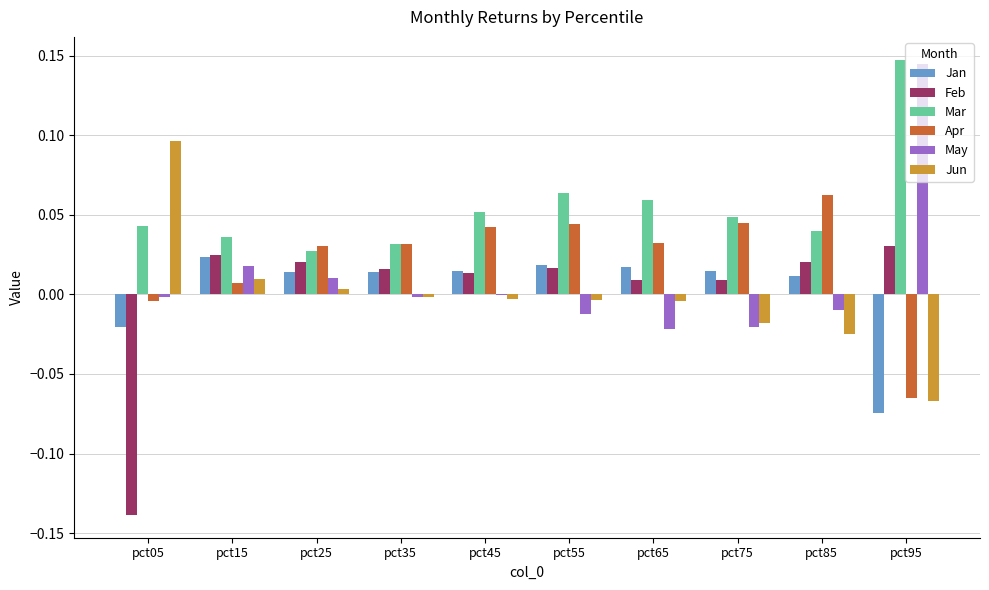

The Feb series shows 0.0 at pct45. True or false?

True